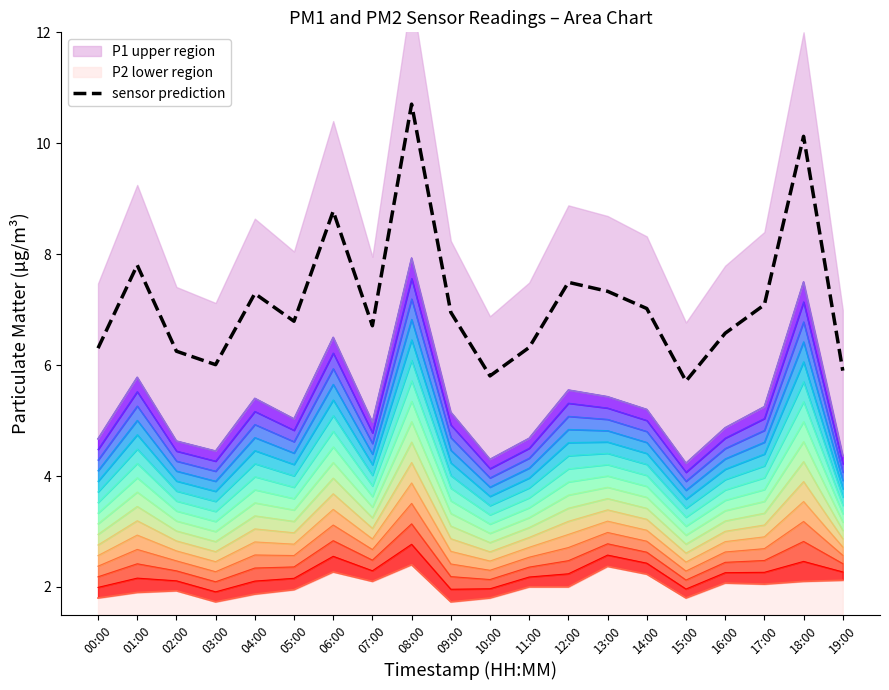

How many data points does each series have?

20